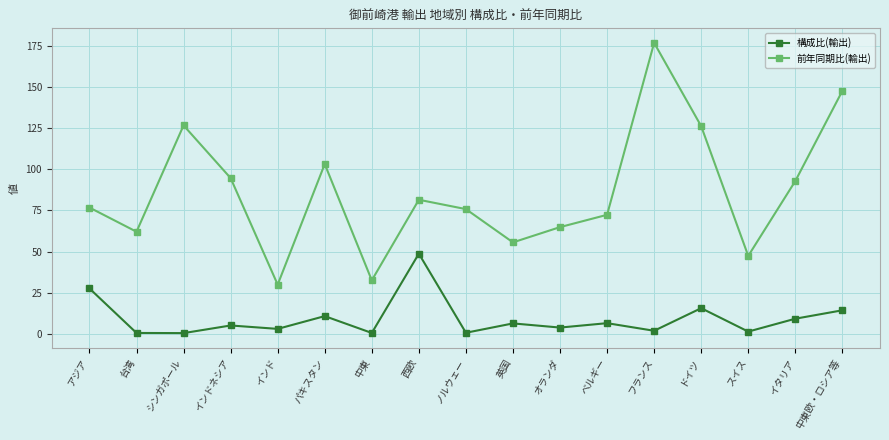

What is the difference between the maximum and second lowest values in the 構成比(輸出) series?

48.2